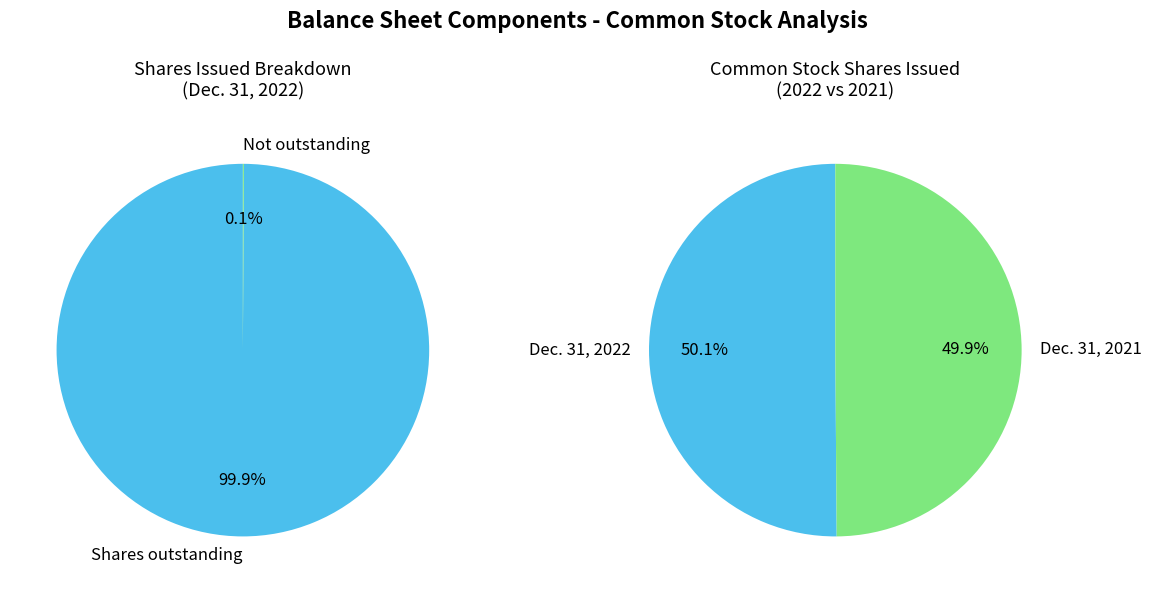

The Common stock, shares outstanding slice represents 37% of the pie. True or false?

False